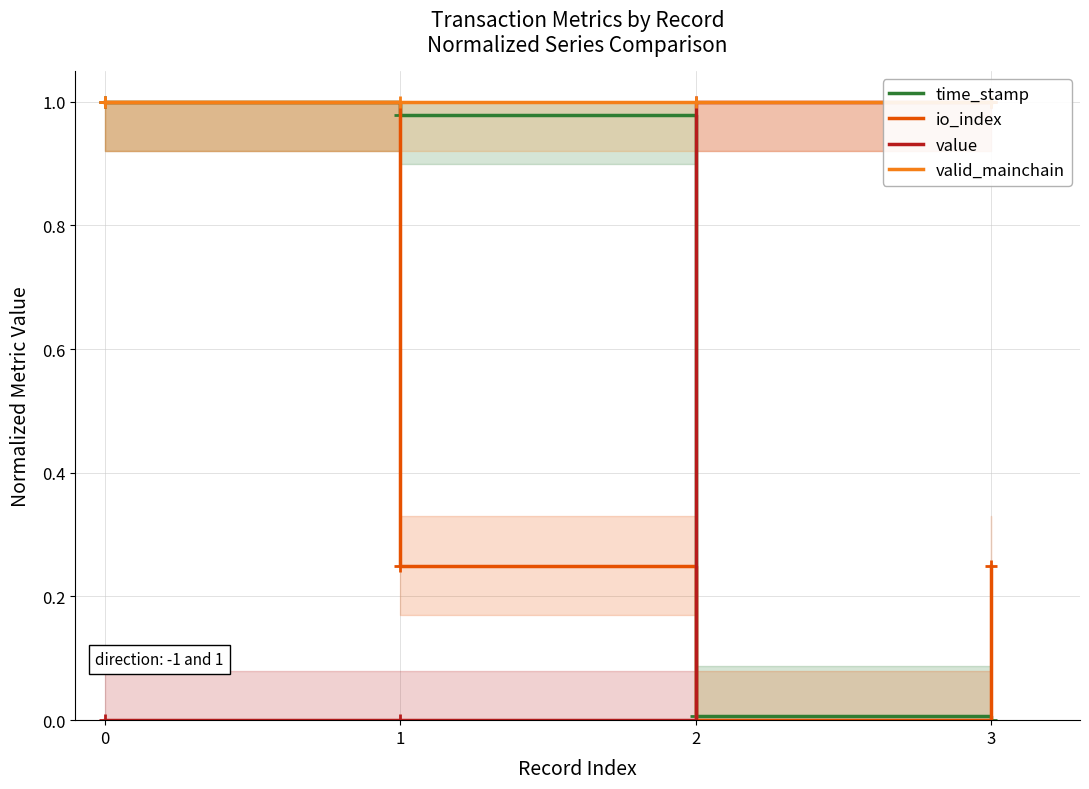

True or false: valid_mainchain and value intersect in this chart.

False